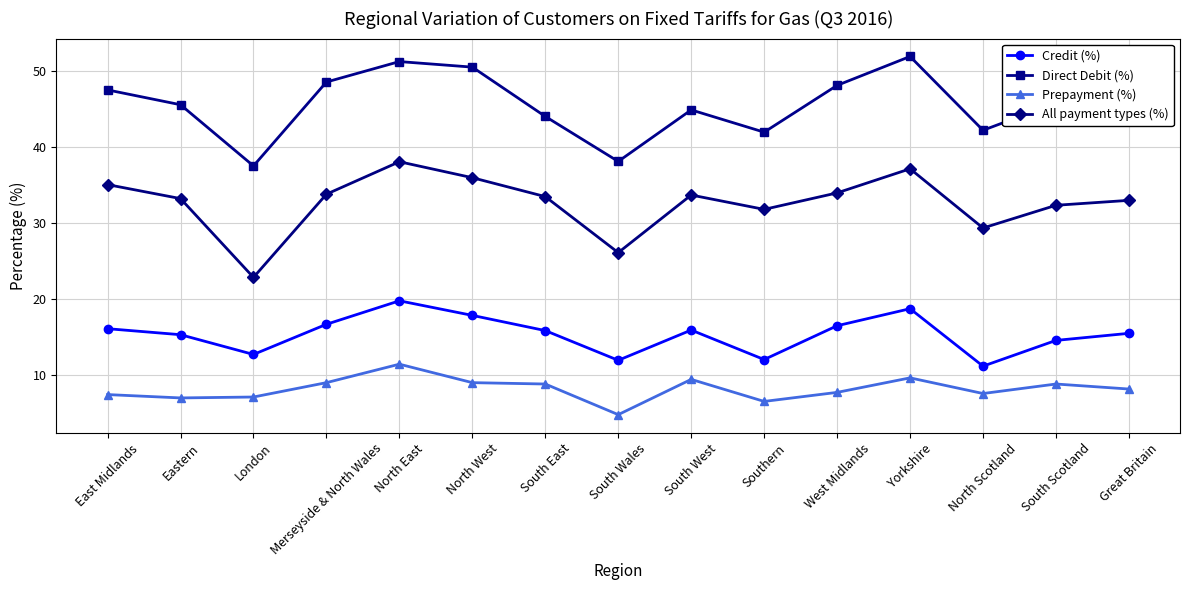

In Prepayment (%), how many points are higher than both neighbors (excluding endpoints)?

4